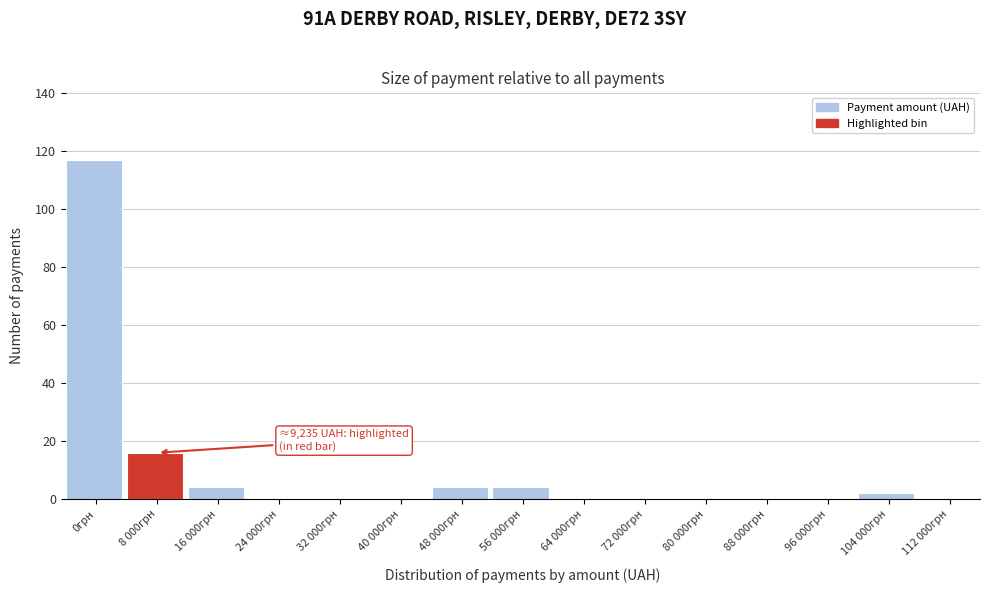

Reading left to right, list all the values displayed in this chart.

0грн=117	8 000грн=16	16 000грн=4	24 000грн=0	32 000грн=0	40 000грн=0	48 000грн=4	56 000грн=4	64 000грн=0	72 000грн=0	80 000грн=0	88 000грн=0	96 000грн=0	104 000грн=2	112 000грн=0